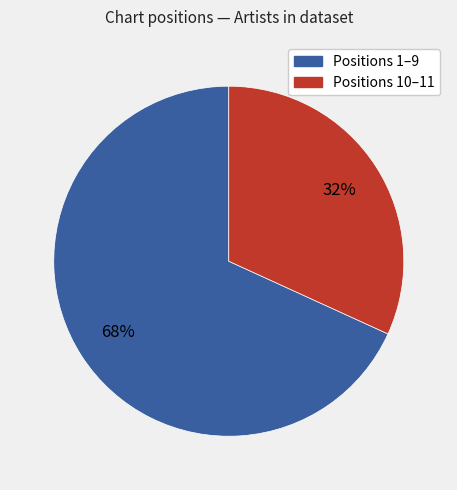

Do Positions 1–9 and Positions 10–11 together represent more than half of the pie?

Yes